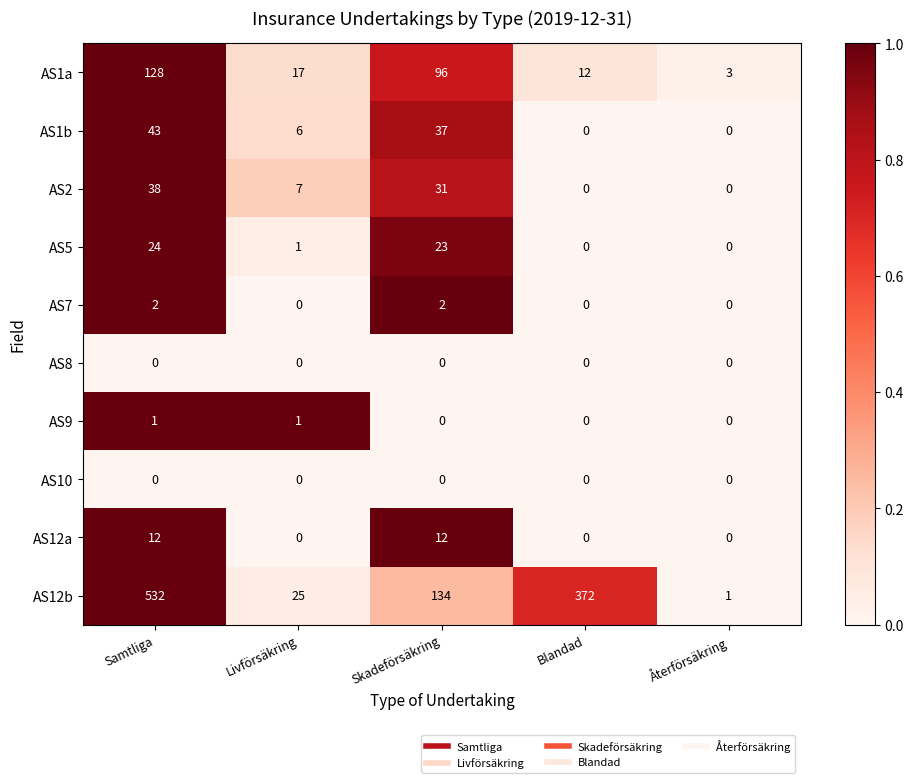

Where does the AS2 series first go above 7?

Samtliga